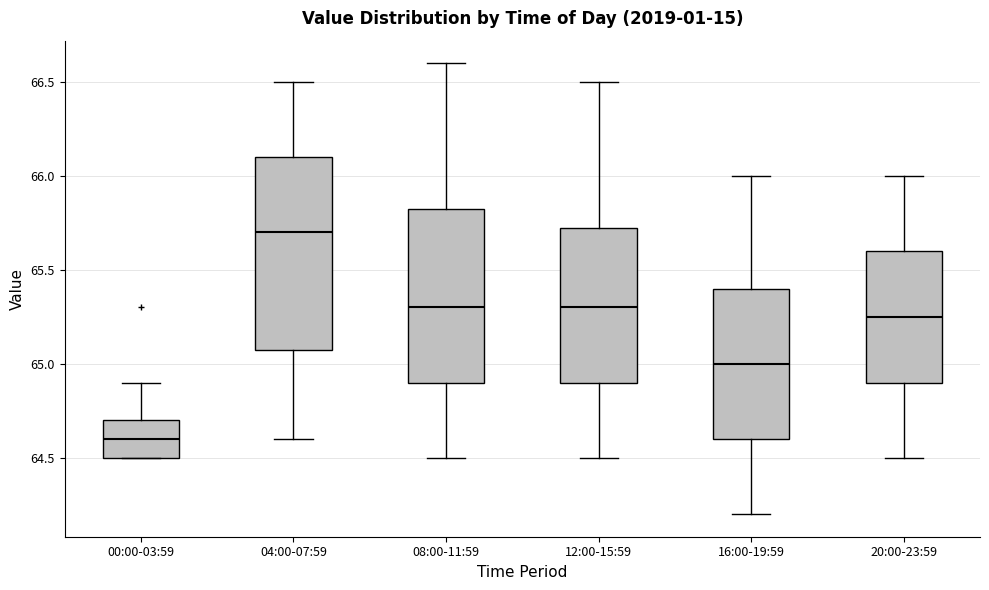

Reading left to right, transcribe this box plot: for each box, give where its median line is, the range the box spans, and where its two whiskers end, as read against the y-axis. The values are not printed on the chart, so give them approximately, as read against the axis.

00:00-03:59: median 64.60, box 64.50 to 64.70, whiskers 64.50 to 64.90
04:00-07:59: median 65.70, box 65.10 to 66.10, whiskers 64.60 to 66.50
08:00-11:59: median 65.30, box 64.90 to 65.85, whiskers 64.50 to 66.60
12:00-15:59: median 65.30, box 64.90 to 65.75, whiskers 64.50 to 66.50
16:00-19:59: median 65.00, box 64.60 to 65.40, whiskers 64.20 to 66.00
20:00-23:59: median 65.25, box 64.90 to 65.60, whiskers 64.50 to 66.00